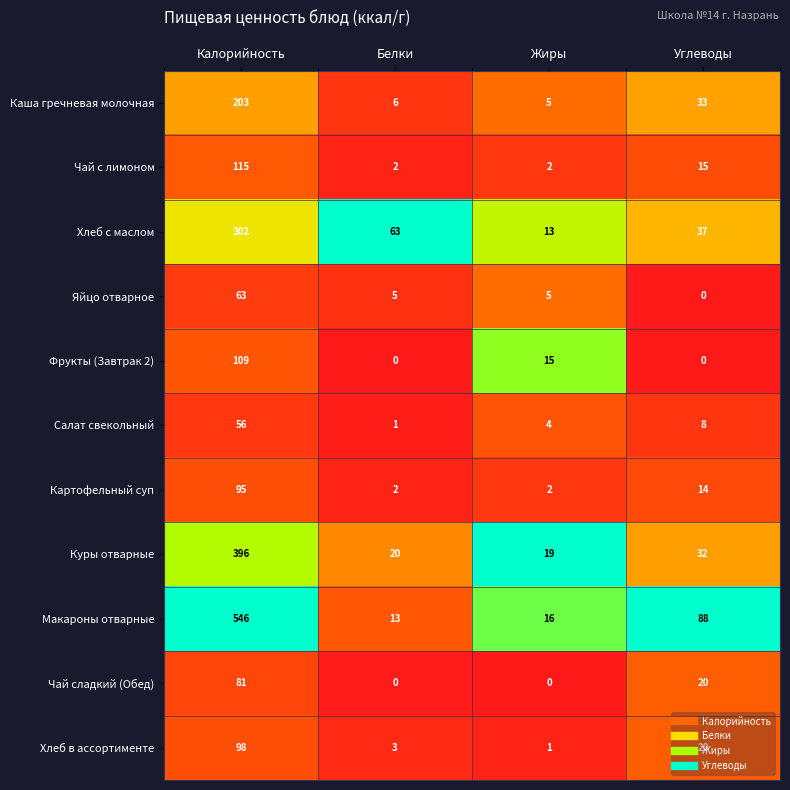

At which label does Яйцо отварное first exceed 5?

Калорийность